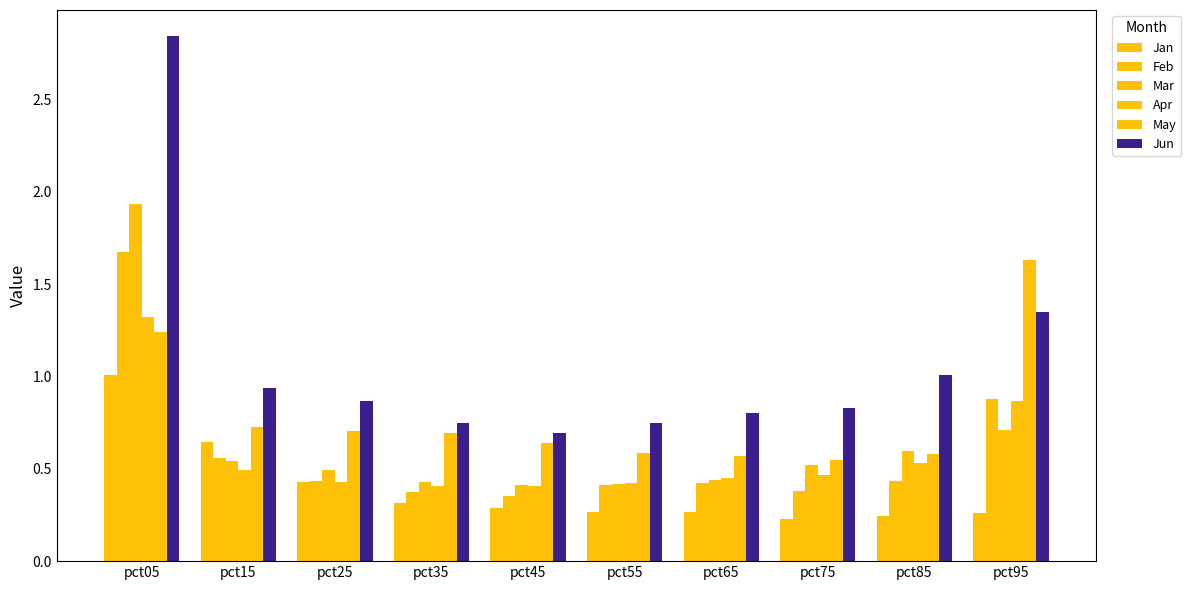

List the series in order of their peak value, highest first.

Jun, Mar, Feb, May, Apr, Jan